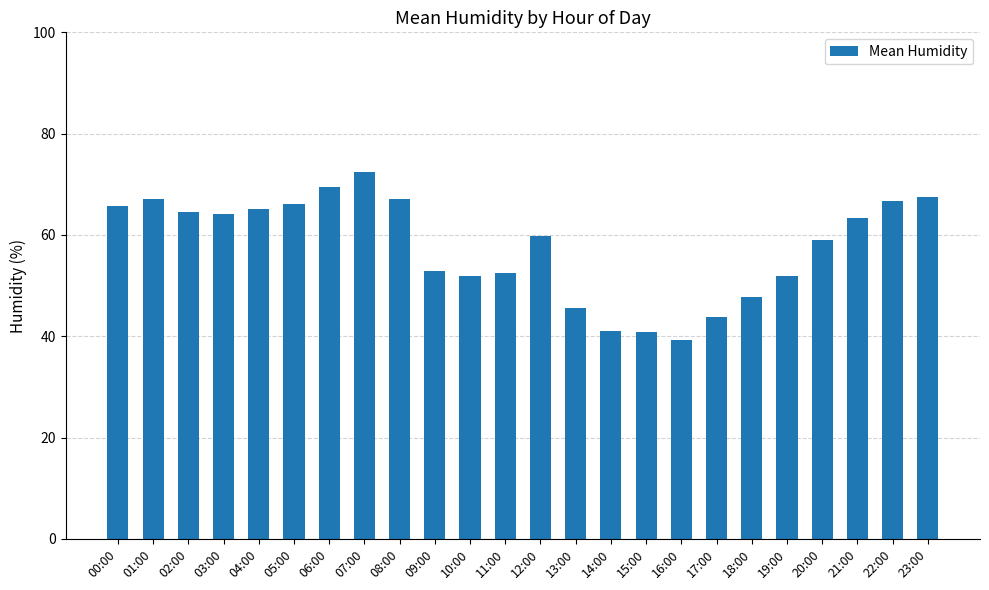

Which category has the highest value across all series?

07:00